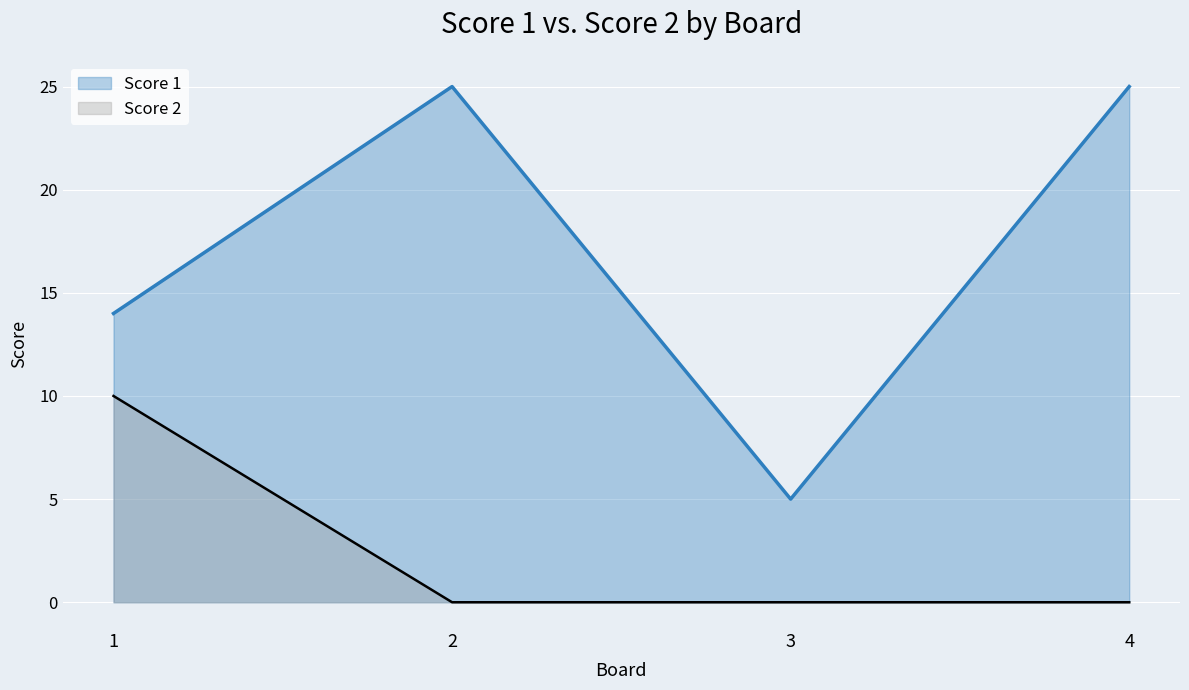

The Score 1 series shows 20 at 1. True or false?

False